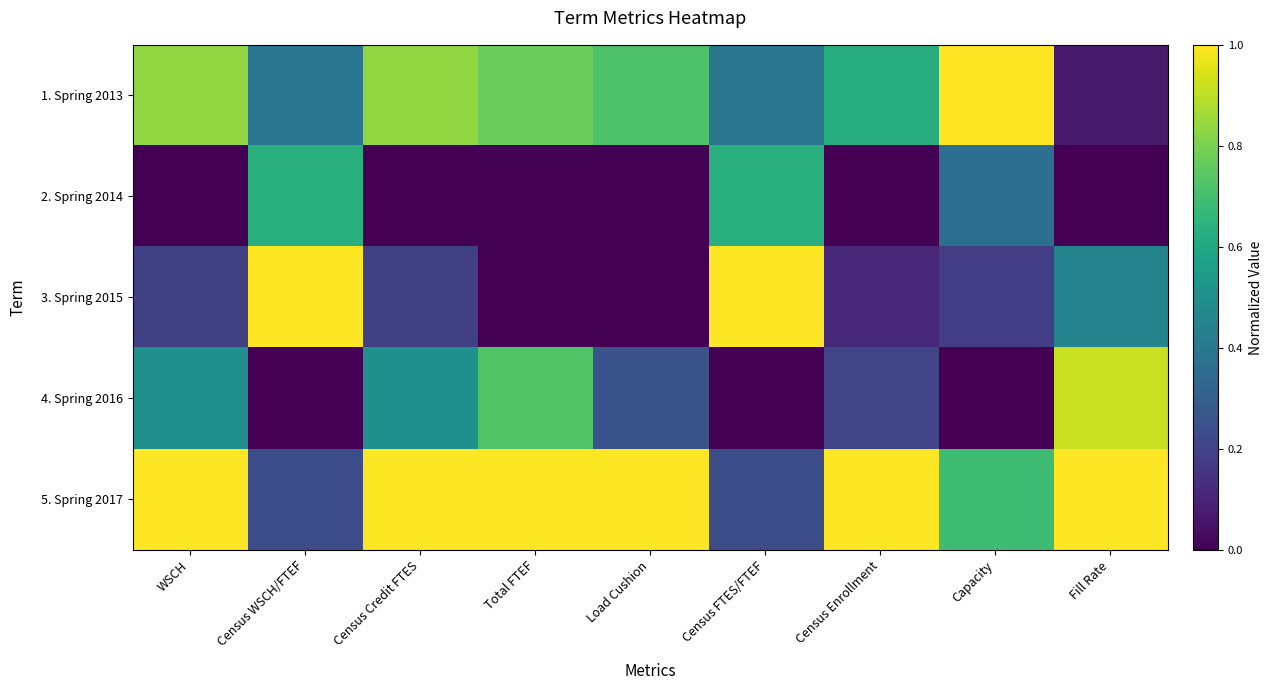

Which series changed the most between Census Credit FTES and Census FTES/FTEF?

3. Spring 2015